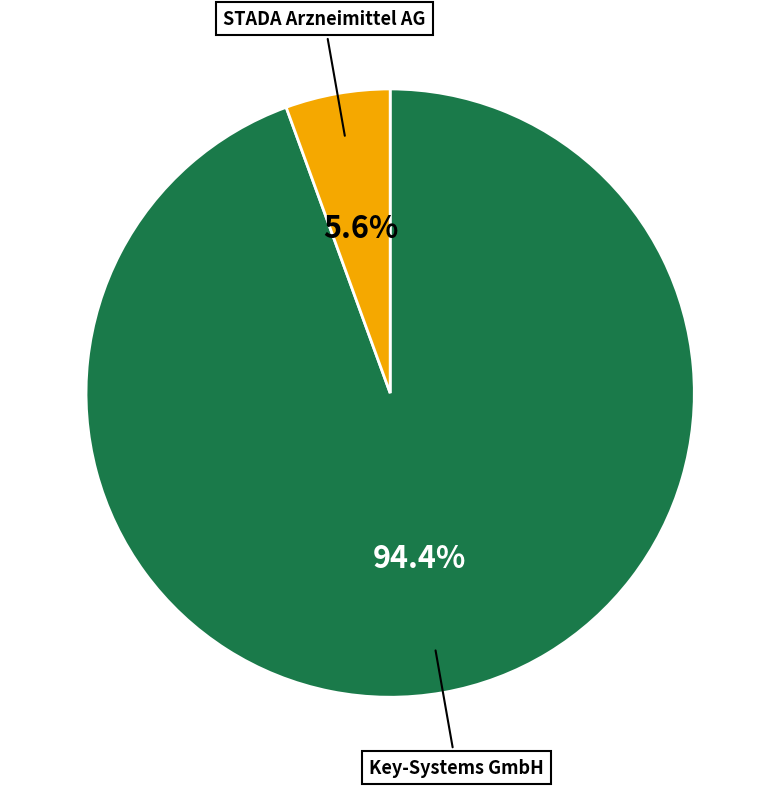

Does Key-Systems GmbH represent more than half of the total?

Yes